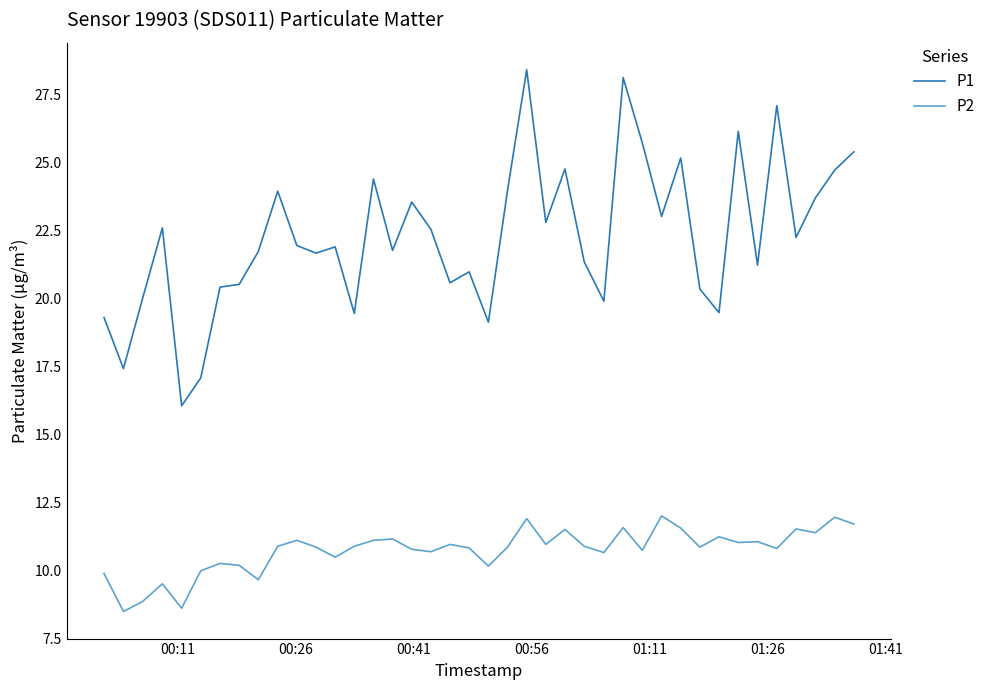

True or false: P1 and P2 intersect in this chart.

False